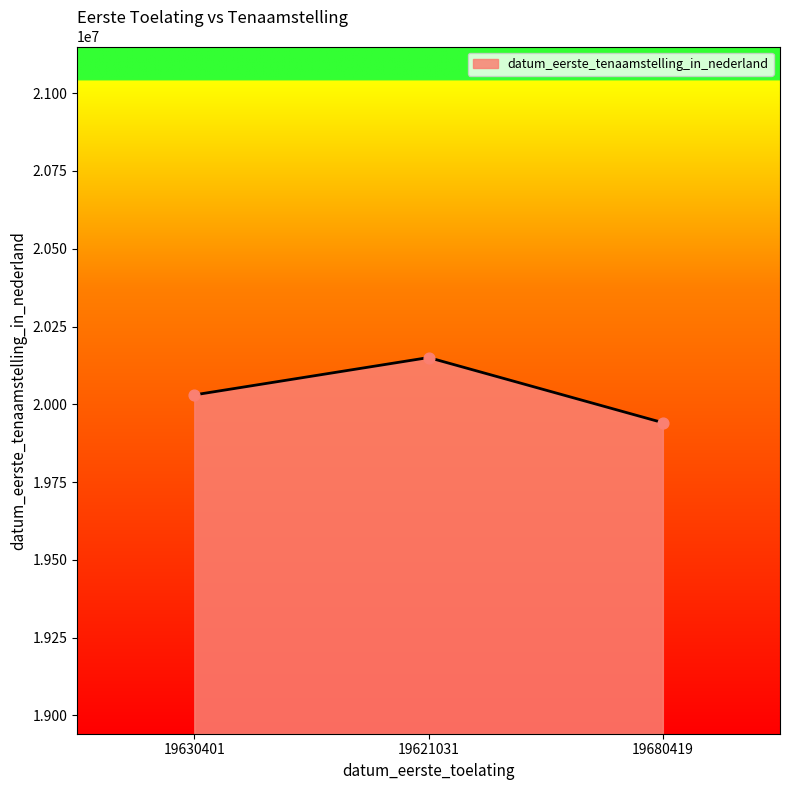

Approximately how many times larger is the value at 19630401 compared to 19680419?

1.0